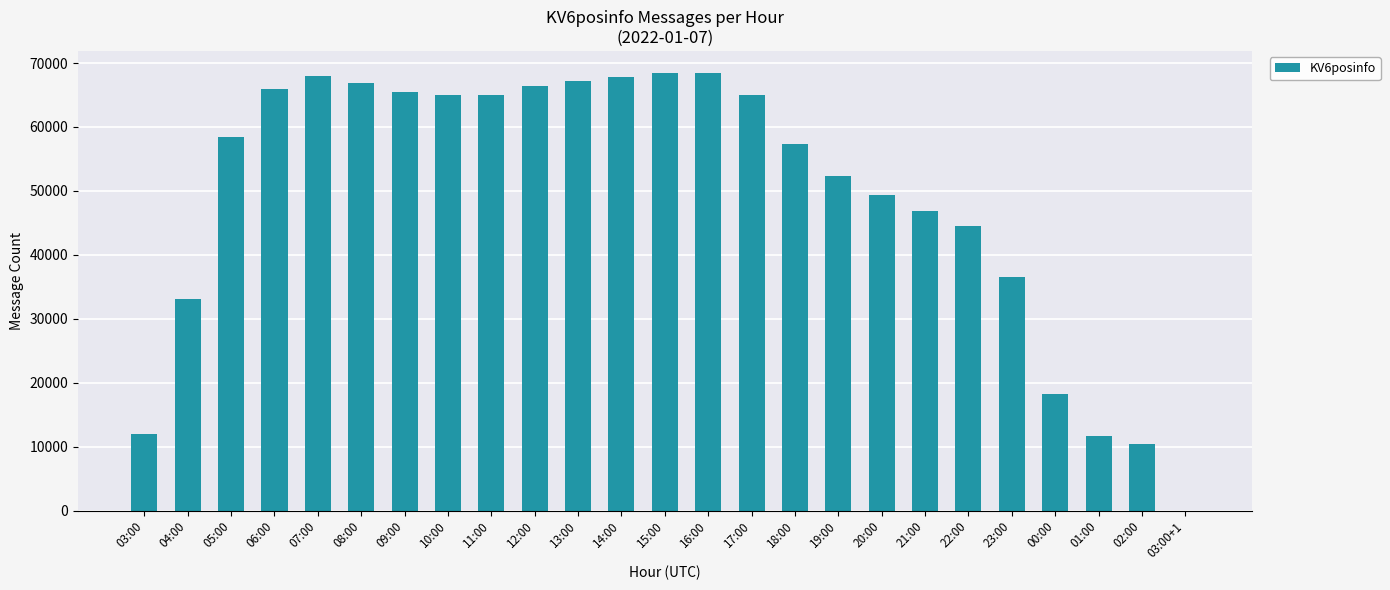

Where is the data nearest to the value 34236?

04:00